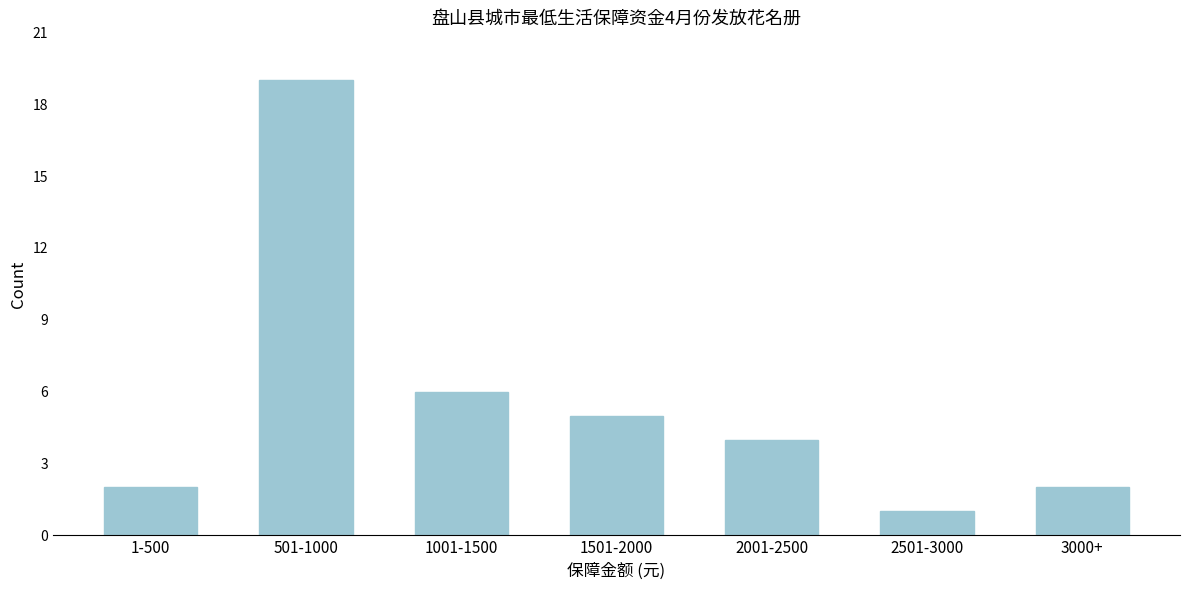

Reading right to left, what are all the values shown in this chart?

3000+=2	2501-3000=1	2001-2500=4	1501-2000=5	1001-1500=6	501-1000=19	1-500=2